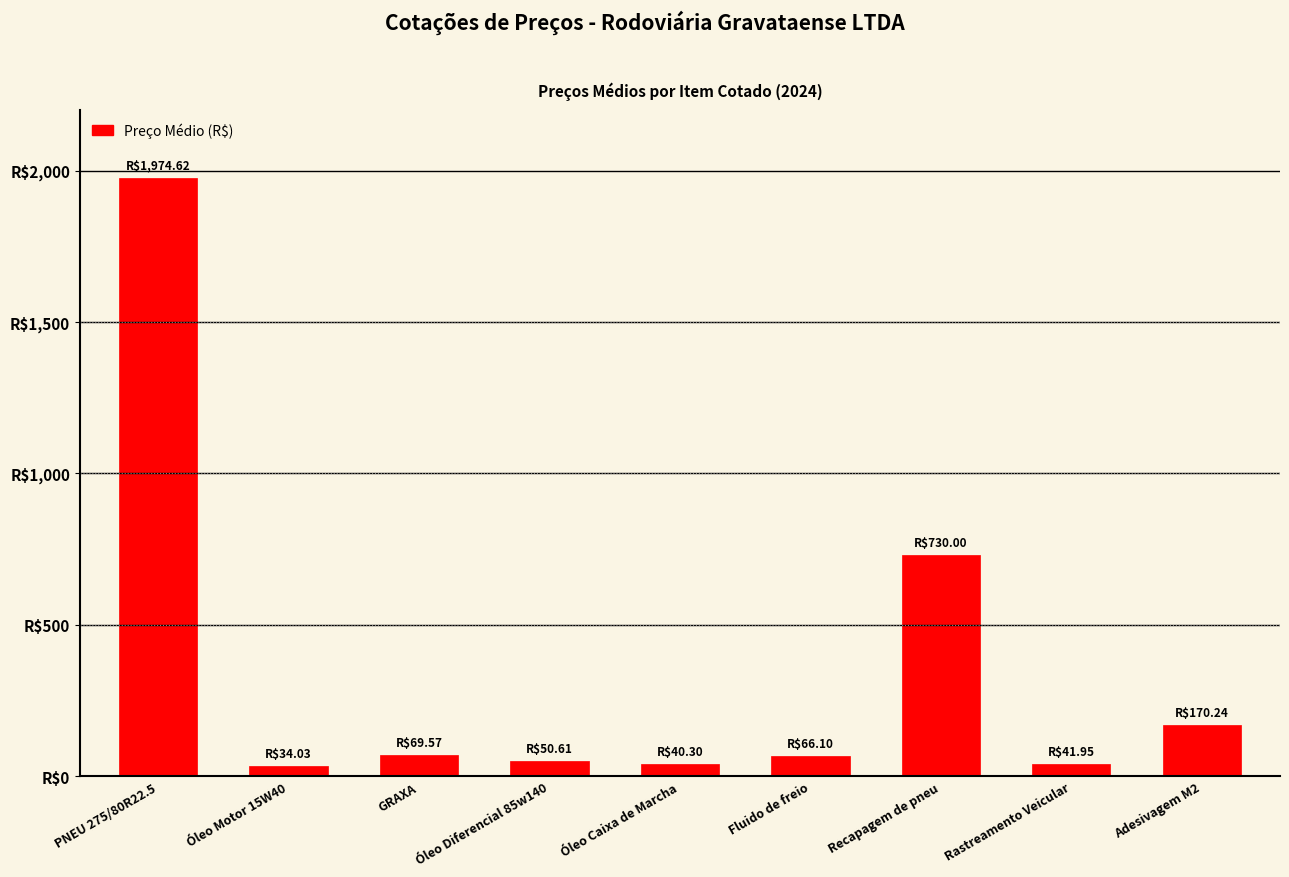

The chart shows a value of 14.7 at Óleo Motor 15W40. True or false?

False